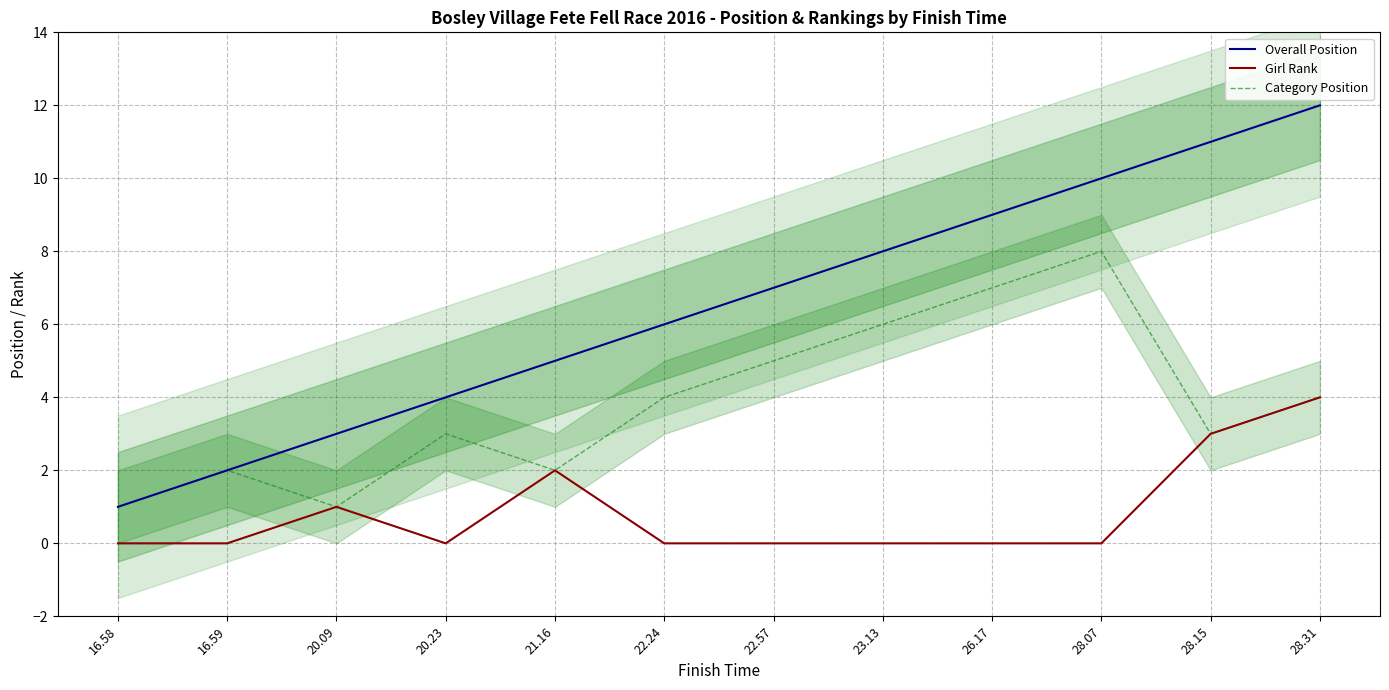

In Category Position, how many points are lower than both neighbors (excluding endpoints)?

3